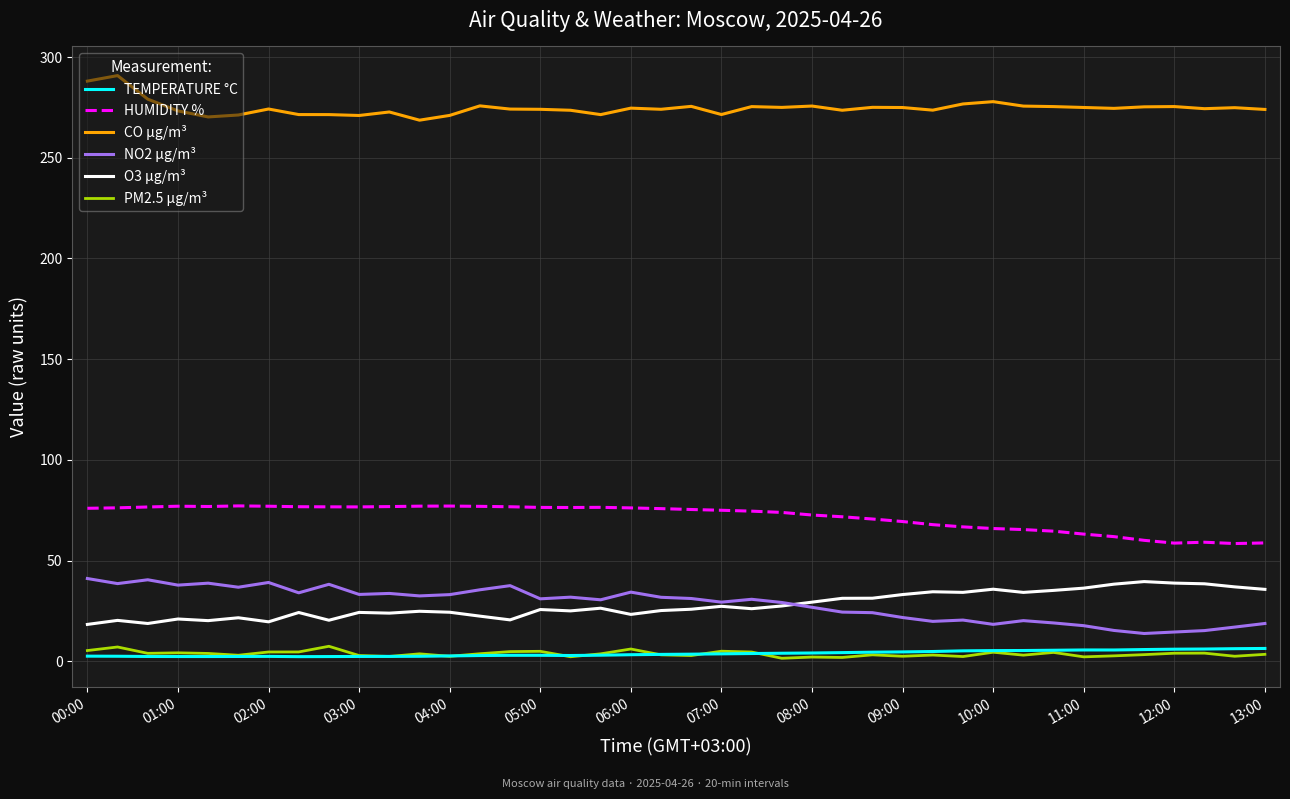

True or false: CO µg/m³ and NO2 µg/m³ cross at least once.

False